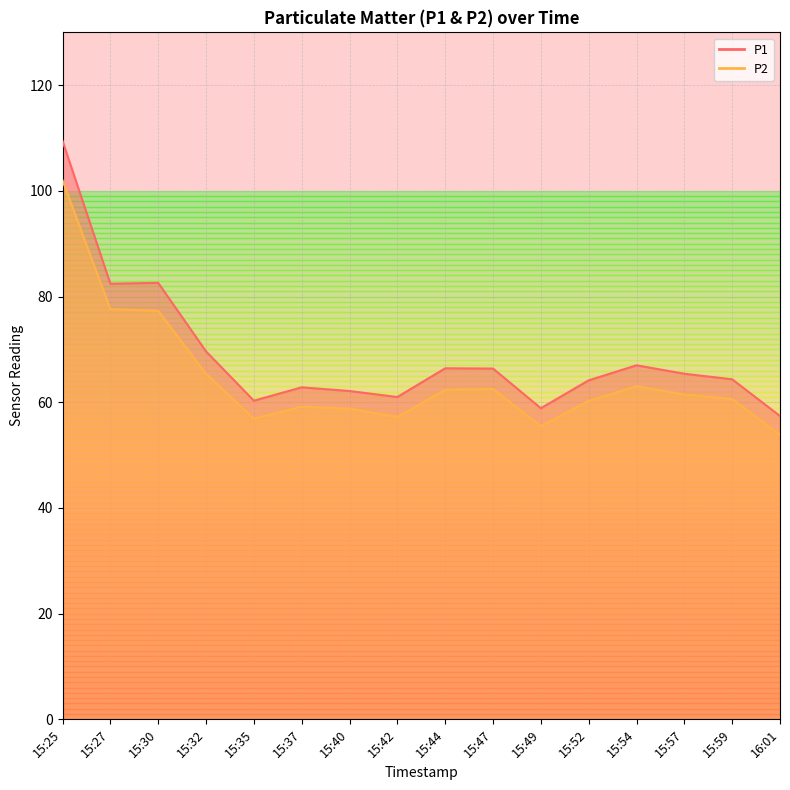

Reading left to right, extract all data points from this chart.

P1: 109.5	82.4	82.6	69.6	60.3	62.8	62.1	61.0	66.4	66.4	58.9	64.2	67.0	65.4	64.3	57.4
P2: 102.0	77.6	77.3	65.4	56.9	59.2	58.8	57.2	62.4	62.5	55.5	60.2	63.0	61.5	60.6	53.9